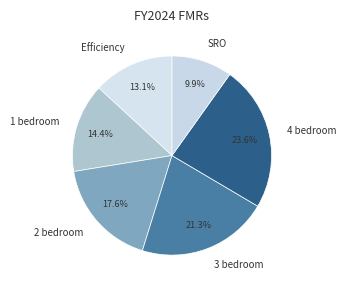

How many segments does this pie chart have?

6